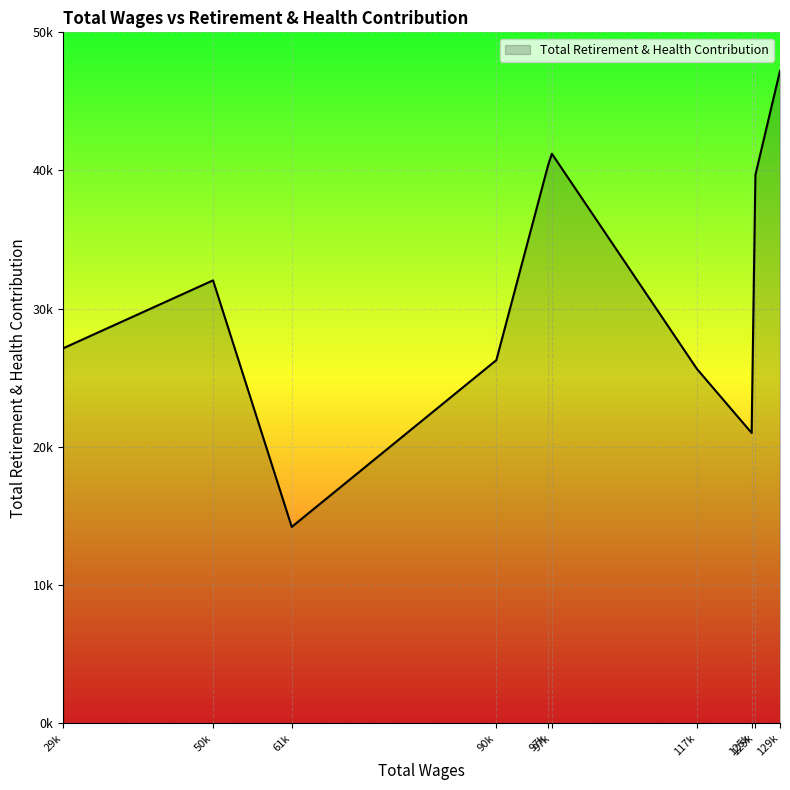

How many interior local peaks (higher than both neighbors) does the data have?

2